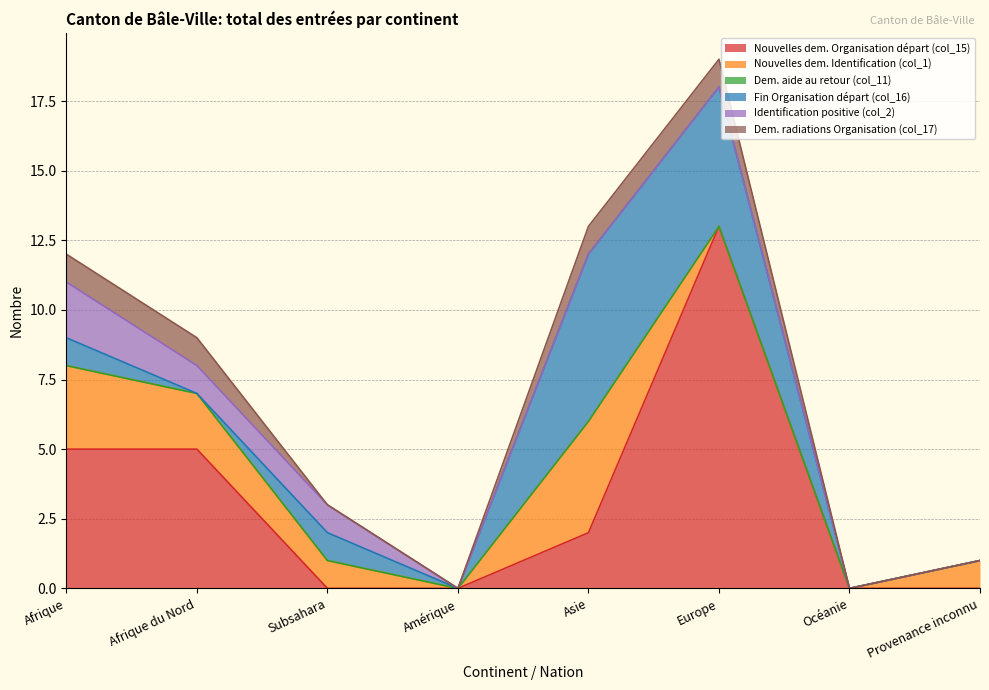

Count the Nouvelles dem. Organisation départ (col_15) values in the range 0 to 5.

7